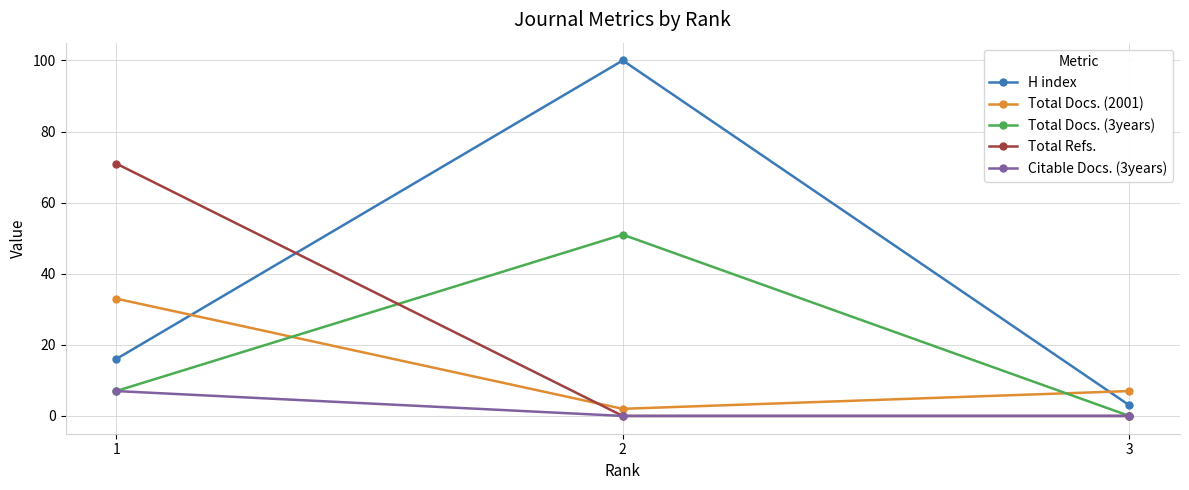

Is it true that Total Docs. (2001) equals 7 at 3?

True